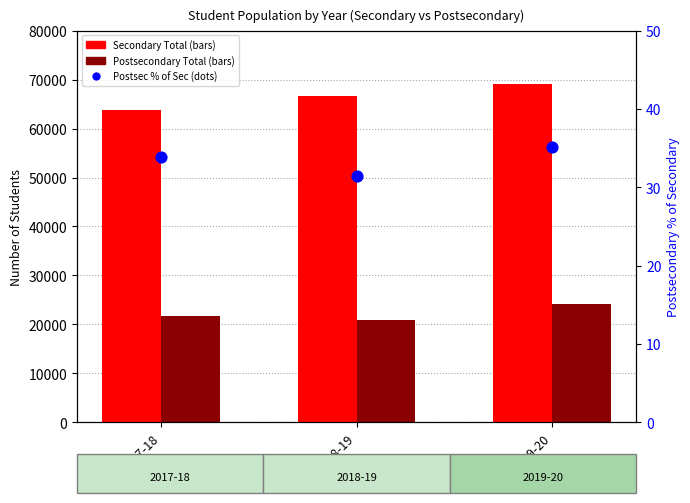

Is the value of Postsecondary % of Secondary at 2019-20 greater than the value of Postsecondary Total at 2019-20?

No